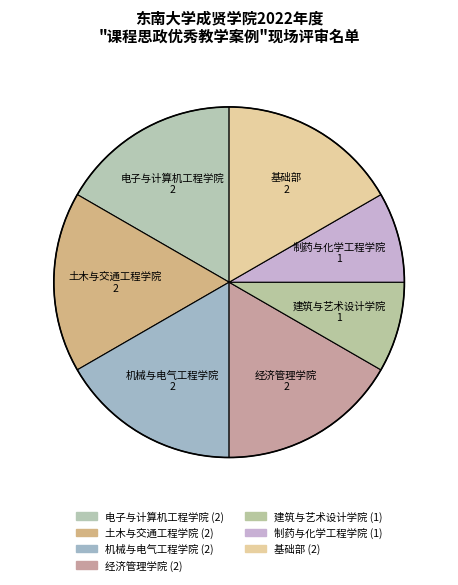

To the nearest percent, what percentage of the pie is 经济管理学院?

17%